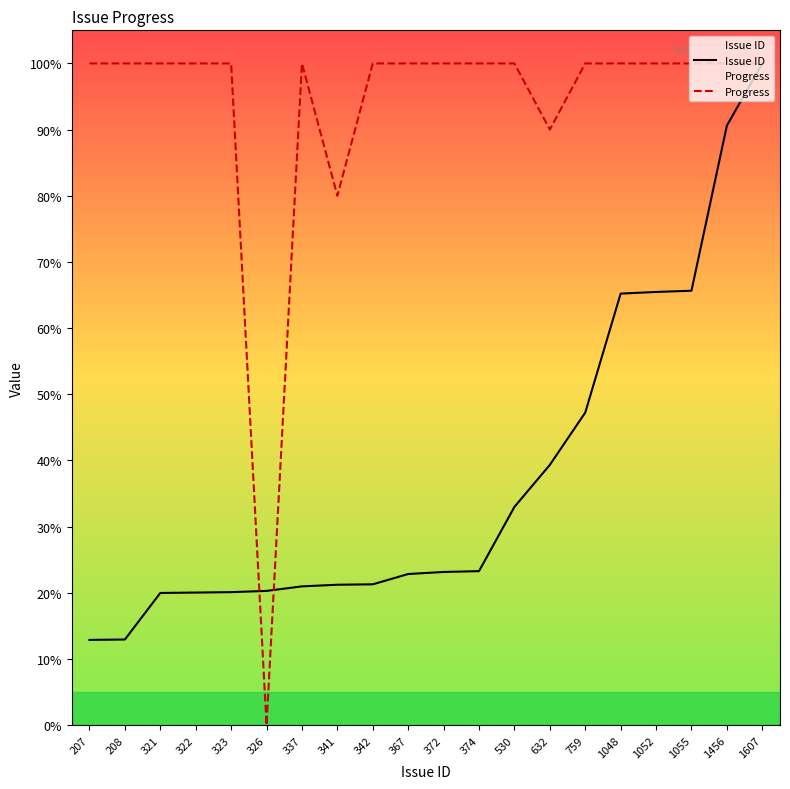

What is the value of the Progress point at the 5th from the left?

100.0